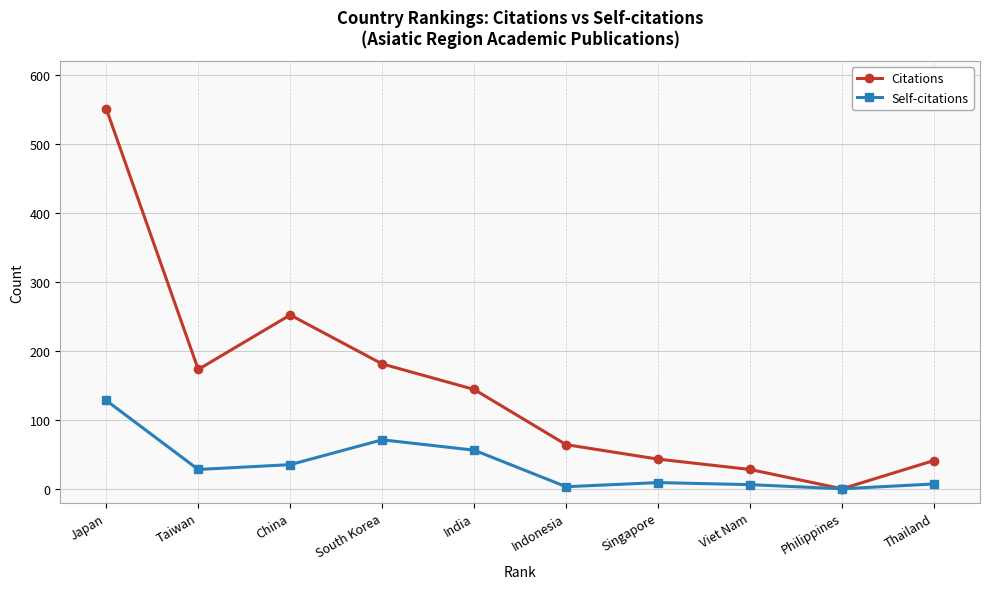

Which series changed the most between India and Thailand?

Citations